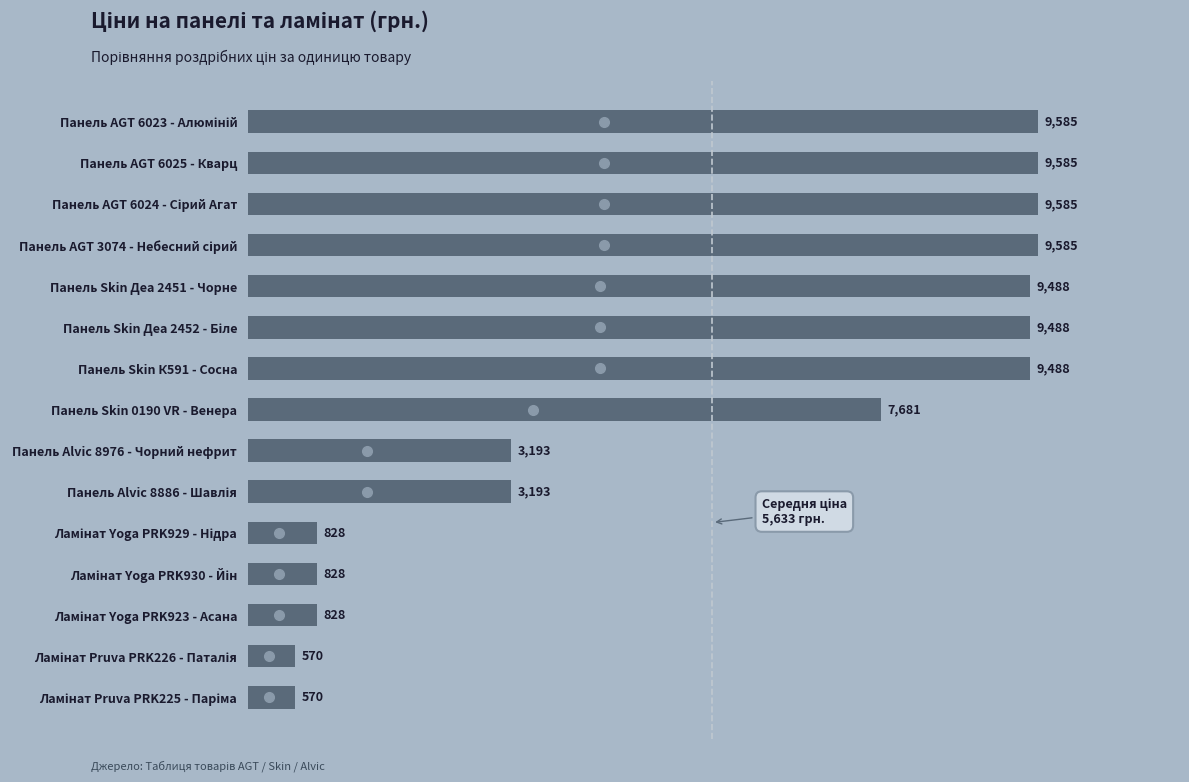

What is the difference between the maximum and minimum values?

9015.2